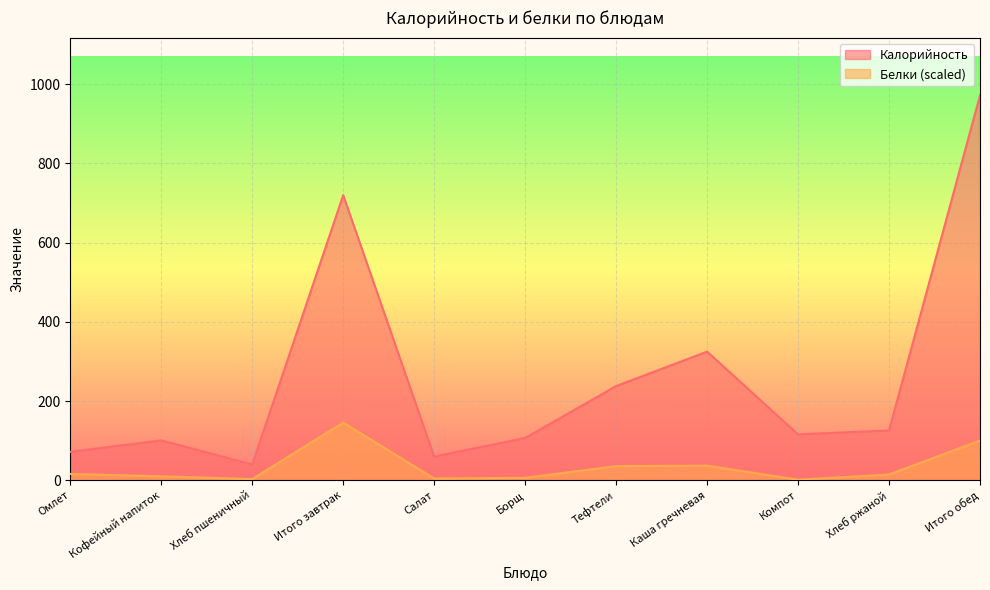

Where is the first local maximum for Калорийность?

Кофейный напиток